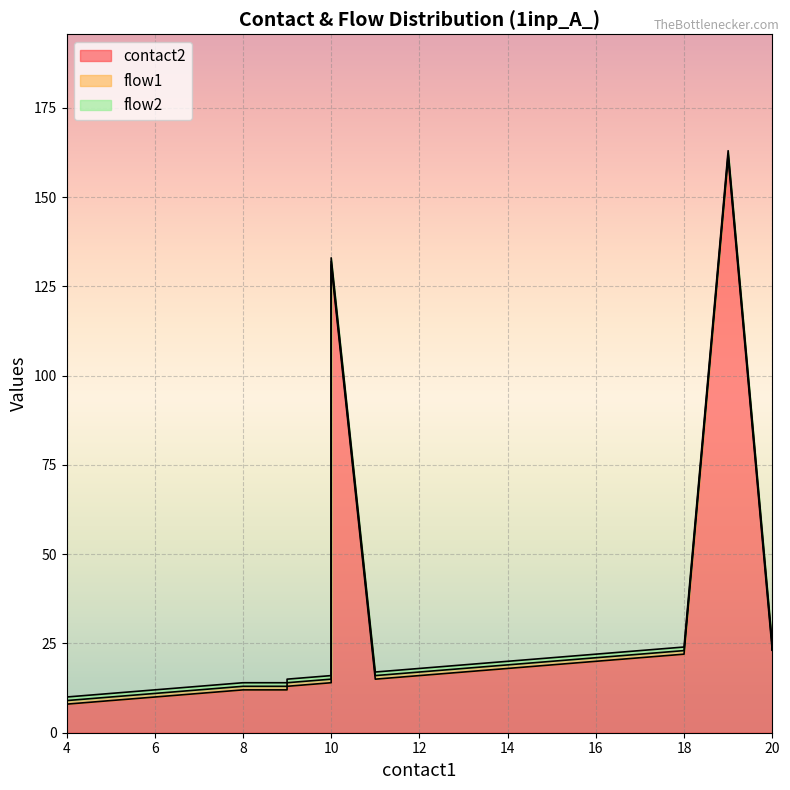

What is the sum of the flow2 values at 7 and 5?

2